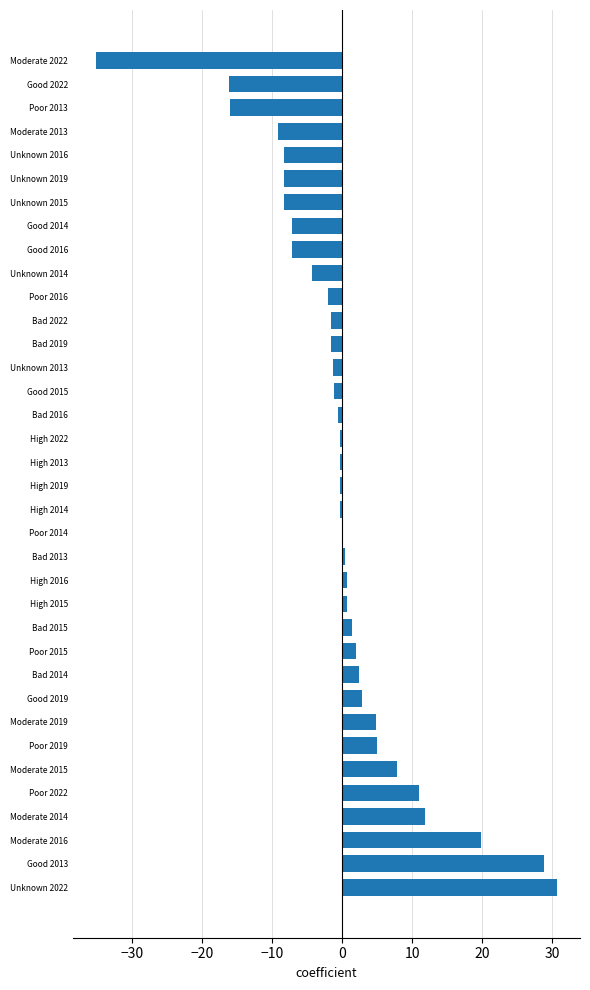

Is it true that the value at Good 2016 is -9.6?

False